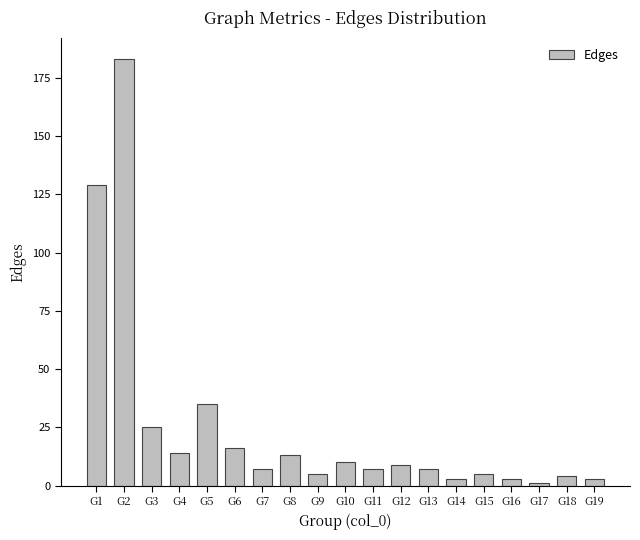

Which category has the highest value across all series?

G2